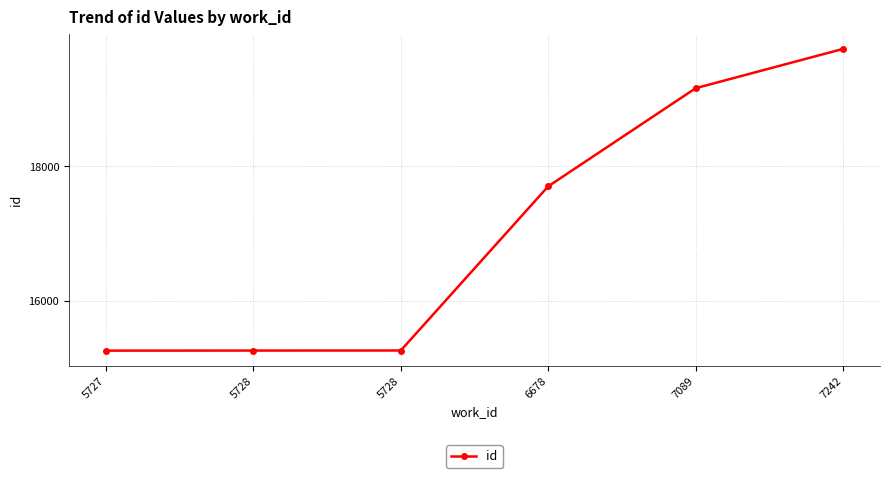

List the labels in order of value, smallest first.

5727, 5728, 5728, 6678, 7089, 7242